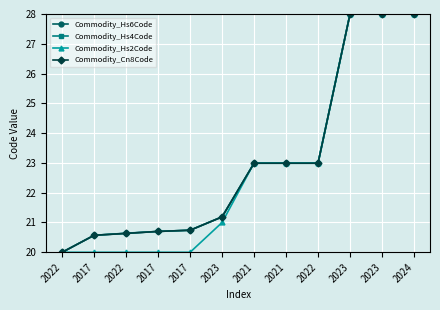

What is the label of the 8th point from the right?

2017